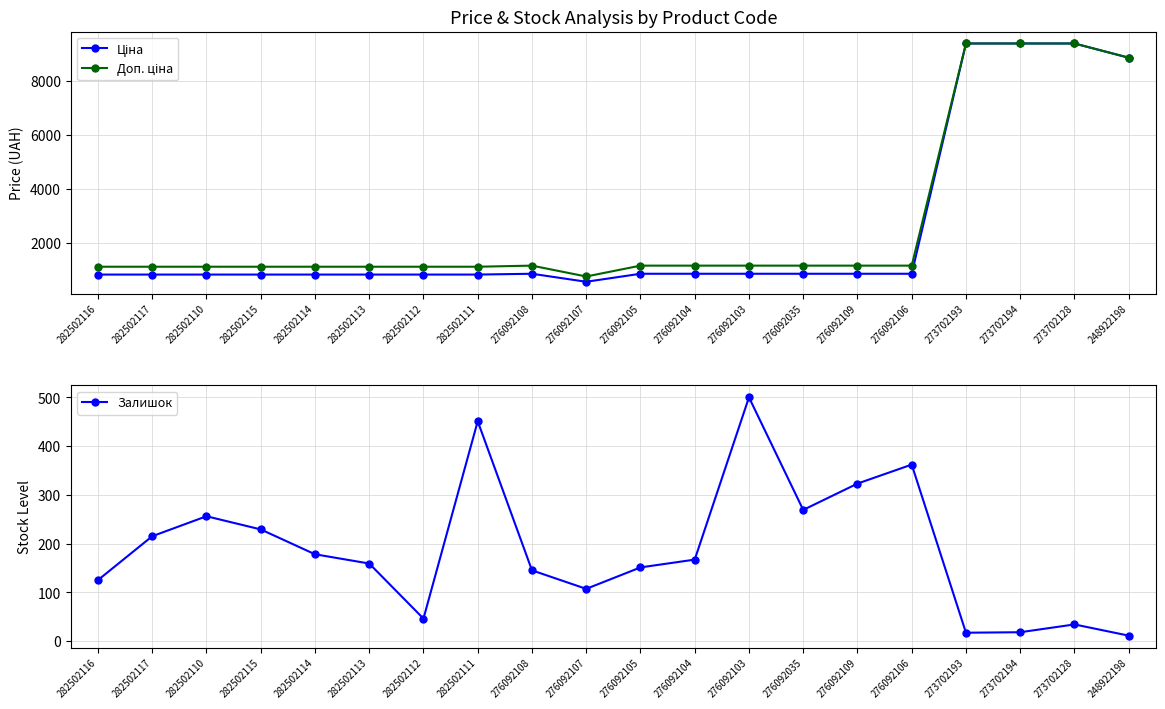

How many lines are shown in the chart?

3